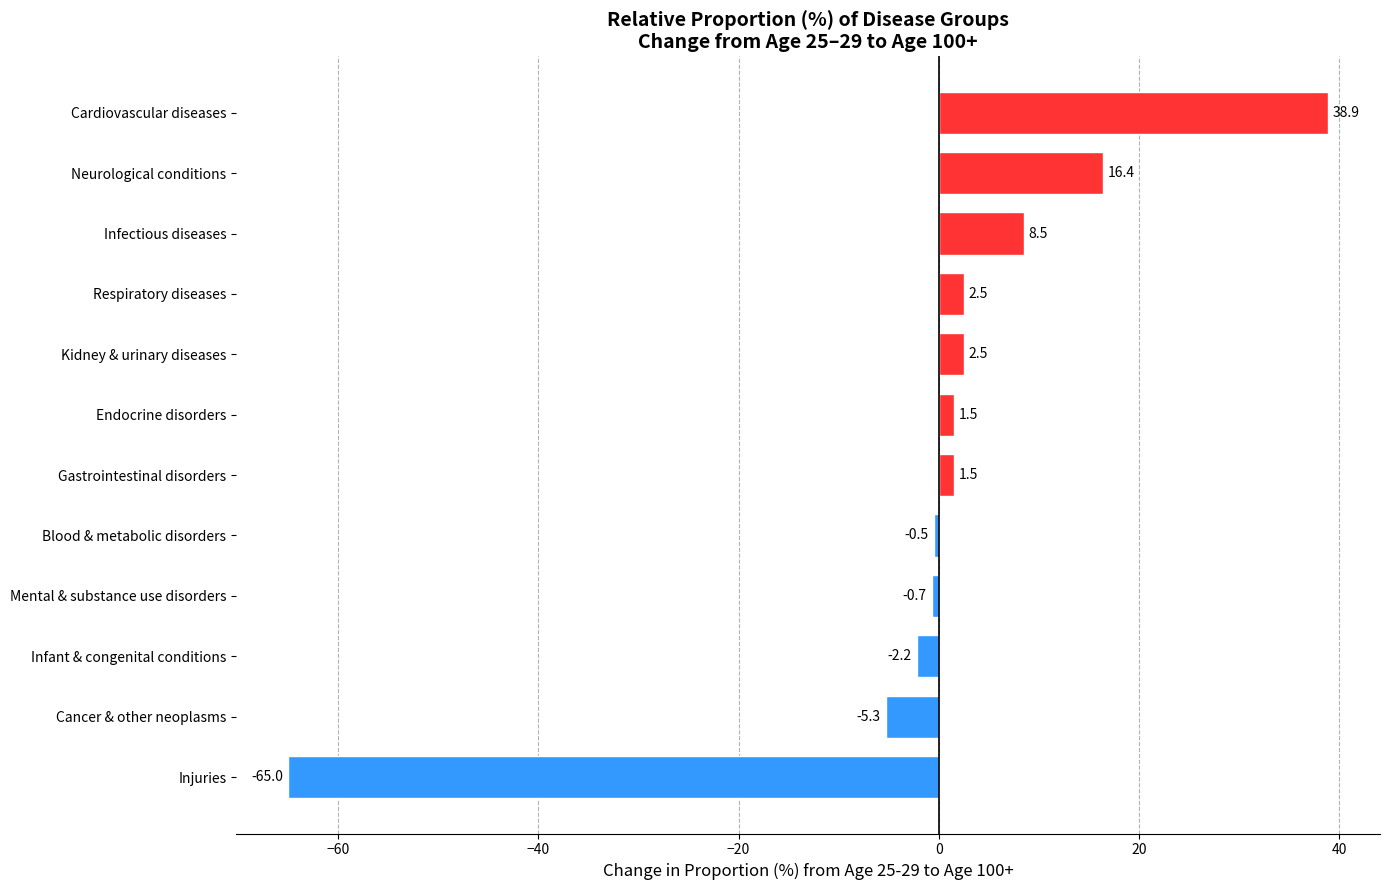

At which label is the value closest to -13?

Cancer & other neoplasms